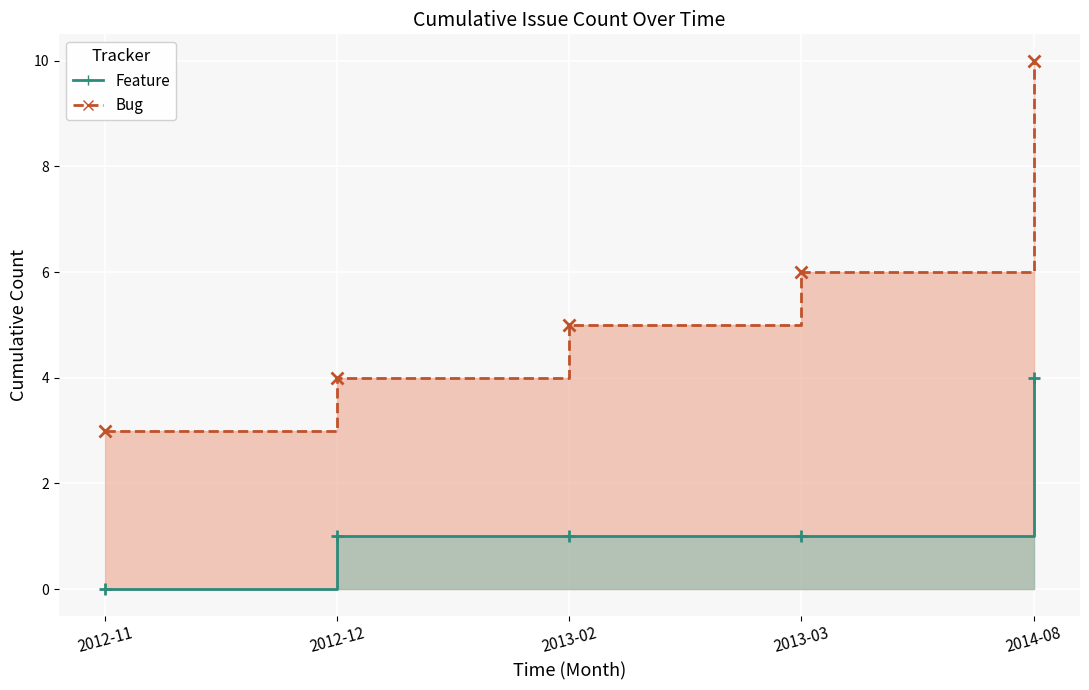

Where is Bug (line) nearest to the value 6?

2013-03